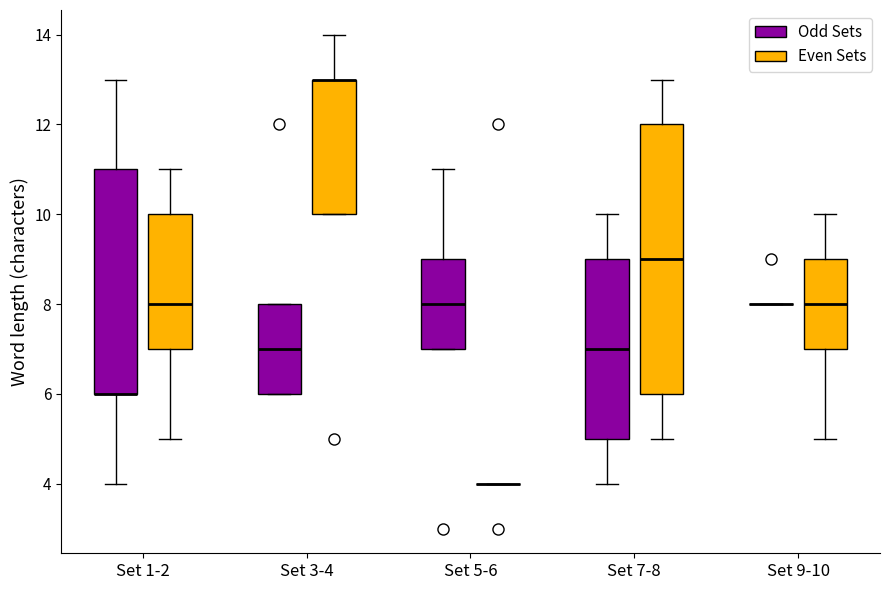

Reading left to right, read every box against the y-axis: the position of its median line, the range the box covers, and the ends of its whiskers. The values are not printed on the chart, so give them approximately, as read against the axis.

Set 1-2 (Odd Sets): median 6 (drawn on the box's lower edge), box 6 to 11, whiskers 4 to 13
Set 1-2 (Even Sets): median 8, box 7 to 10, whiskers 5 to 11
Set 3-4 (Odd Sets): median 7, box 6 to 8, whiskers 6 to 8
Set 3-4 (Even Sets): median 13 (drawn on the box's upper edge), box 10 to 13, whiskers 10 to 14
Set 5-6 (Odd Sets): median 8, box 7 to 9, whiskers 7 to 11
Set 5-6 (Even Sets): box collapsed to a line at 4, whiskers 4 to 4
Set 7-8 (Odd Sets): median 7, box 5 to 9, whiskers 4 to 10
Set 7-8 (Even Sets): median 9, box 6 to 12, whiskers 5 to 13
Set 9-10 (Odd Sets): box collapsed to a line at 8, whiskers 8 to 8
Set 9-10 (Even Sets): median 8, box 7 to 9, whiskers 5 to 10